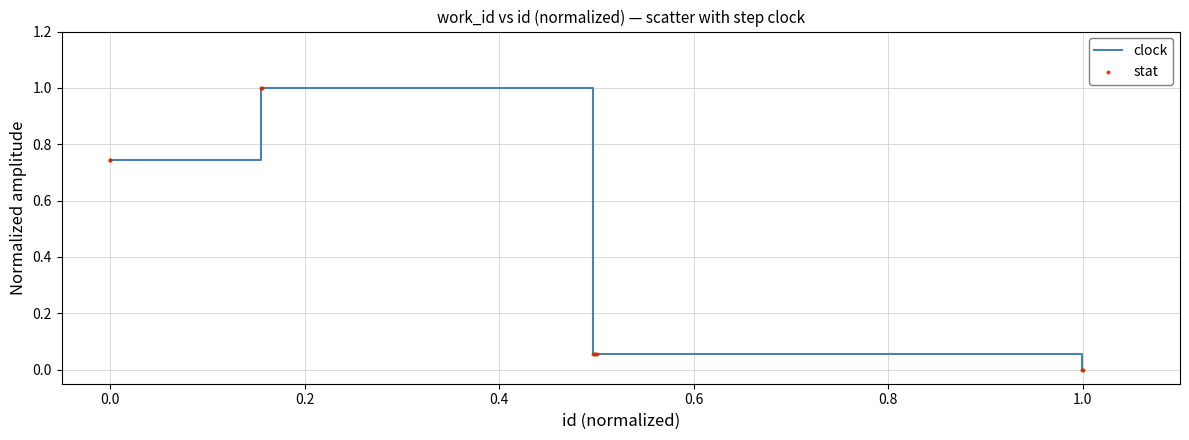

What is the maximum value shown in the chart?

1.0